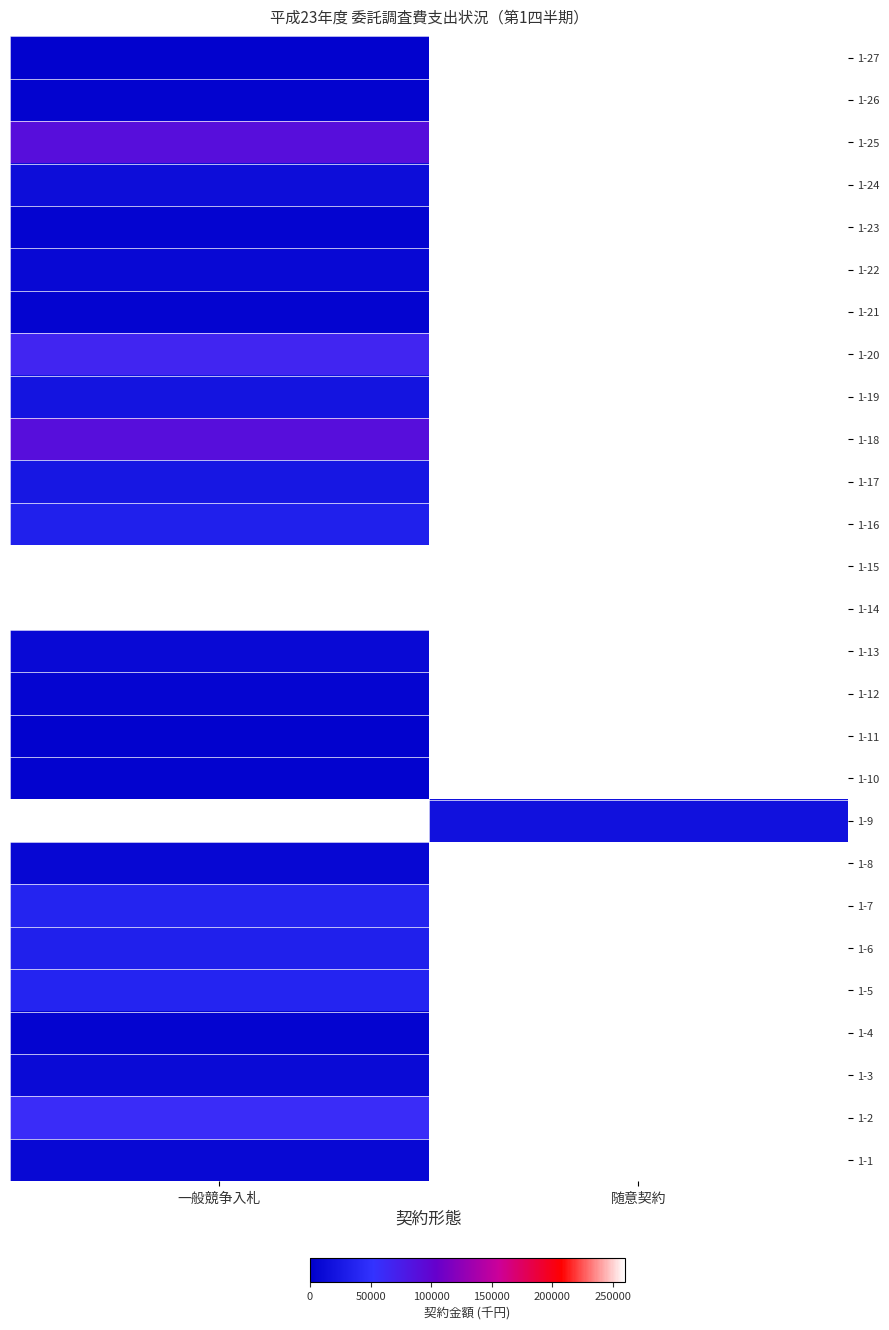

What is the smallest value displayed?

2310.0